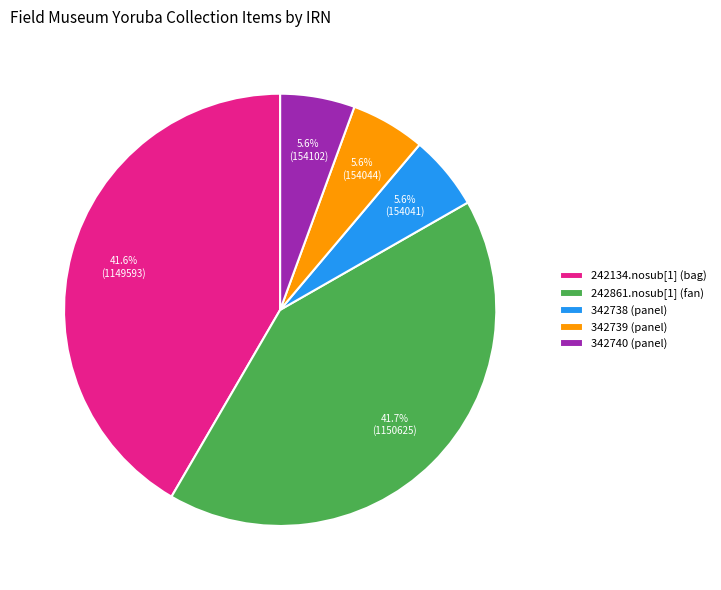

Between 242861.nosub[1] (fan) and 342740 (panel), which is larger?

242861.nosub[1] (fan)